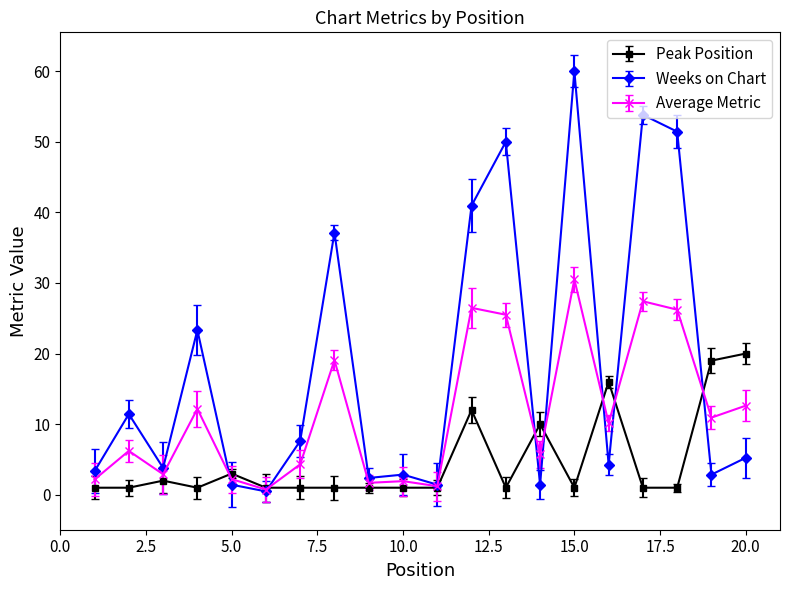

Which series has the largest total across all categories?

Weeks on Chart